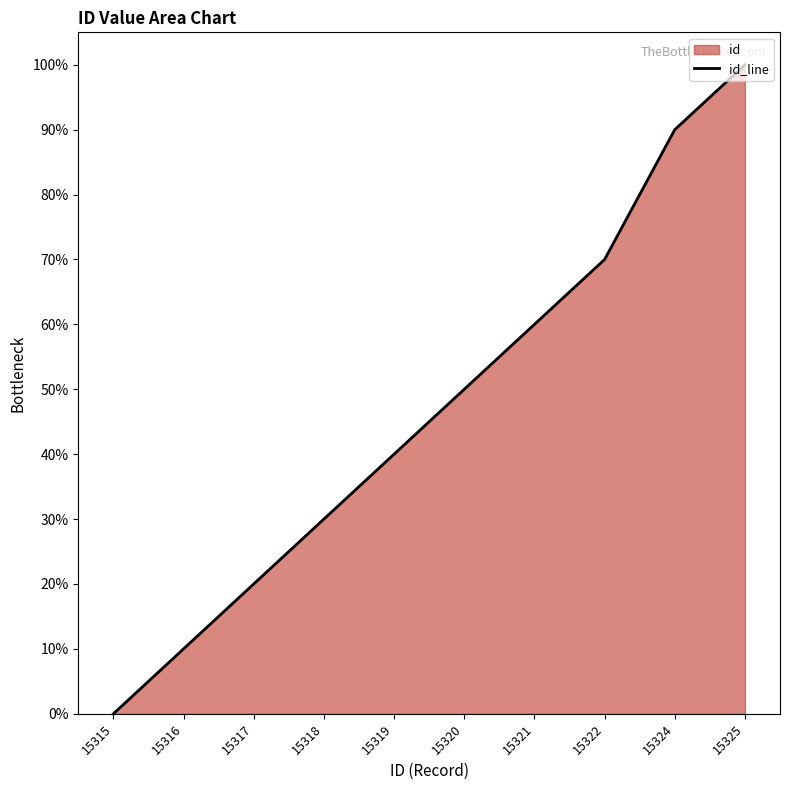

Is it true that the value at 15321 is 60?

True